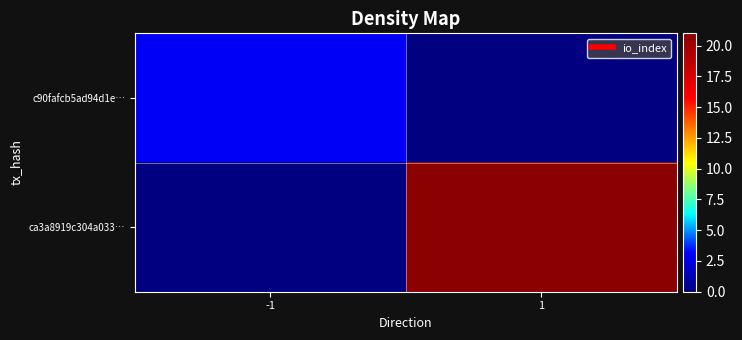

Rank the series by their average value, from highest to lowest.

ca3a8919c304a033…, c90fafcb5ad94d1e…